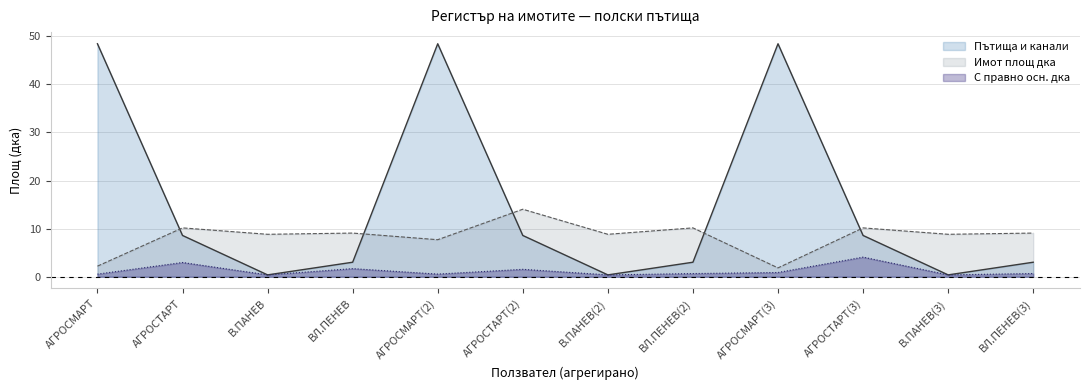

True or false: Пътища и канали and С правно осн. дка cross at least once.

False